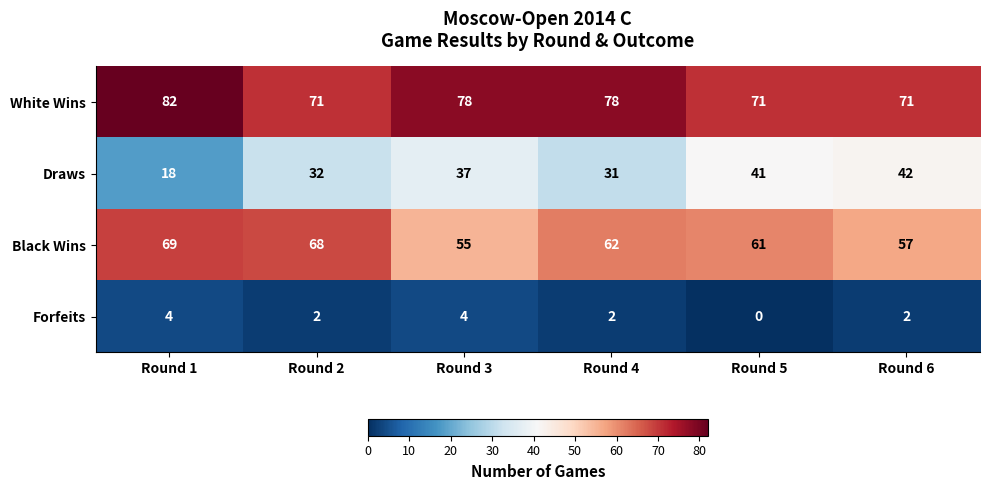

At Round 2, list the series in order from largest to smallest.

White Wins, Black Wins, Draws, Forfeits